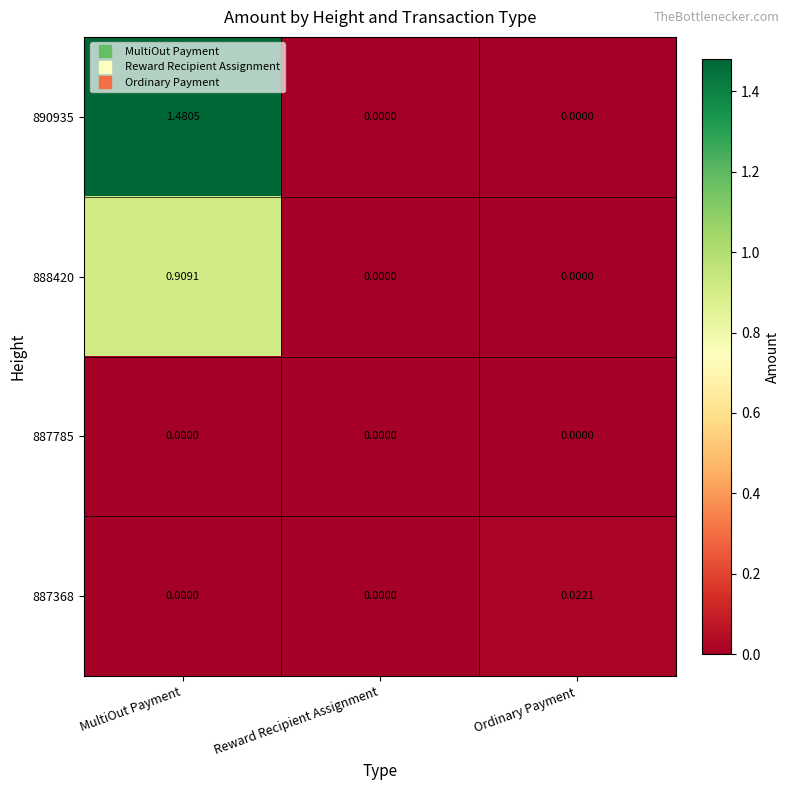

How many categories are shown in the chart?

3